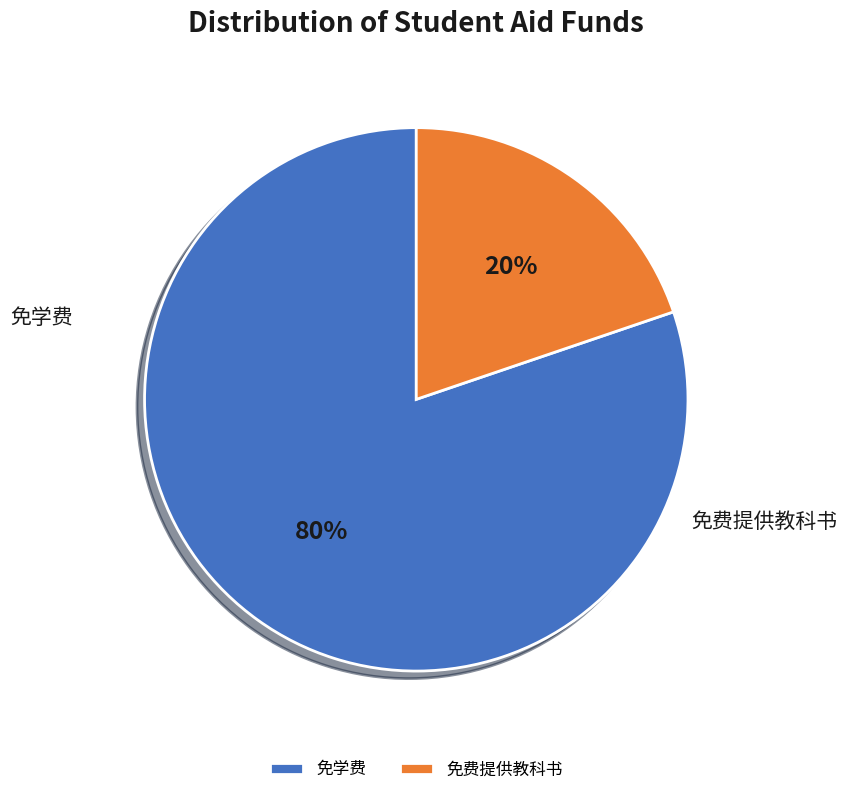

To the nearest percent, what is the combined percentage of 免学费 and 免费提供教科书?

100%